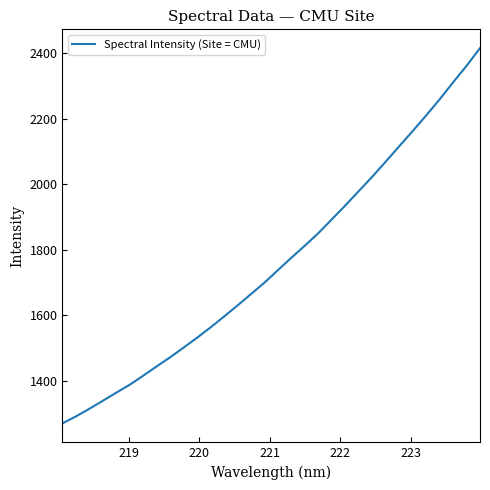

What is the difference between the maximum and minimum values?

1146.6